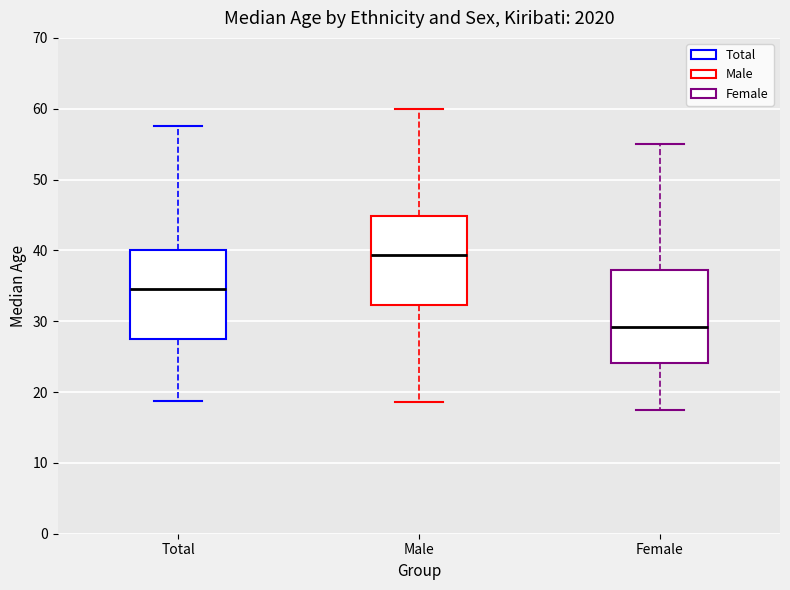

Which box has the highest median line?

Male